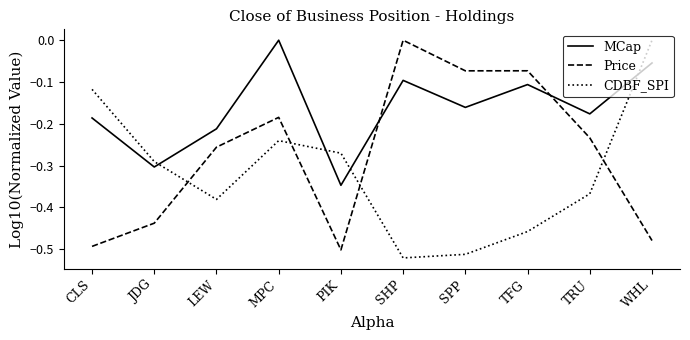

Is this an area chart (filled region under the line)?

No